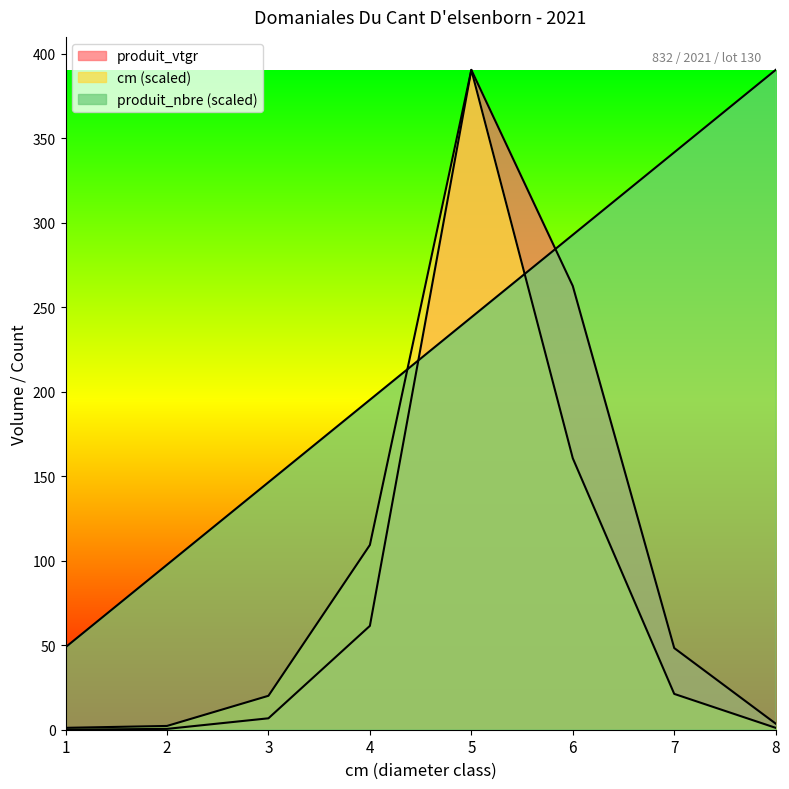

What is the difference between the maximum and minimum values in the produit_nbre series?

341.7